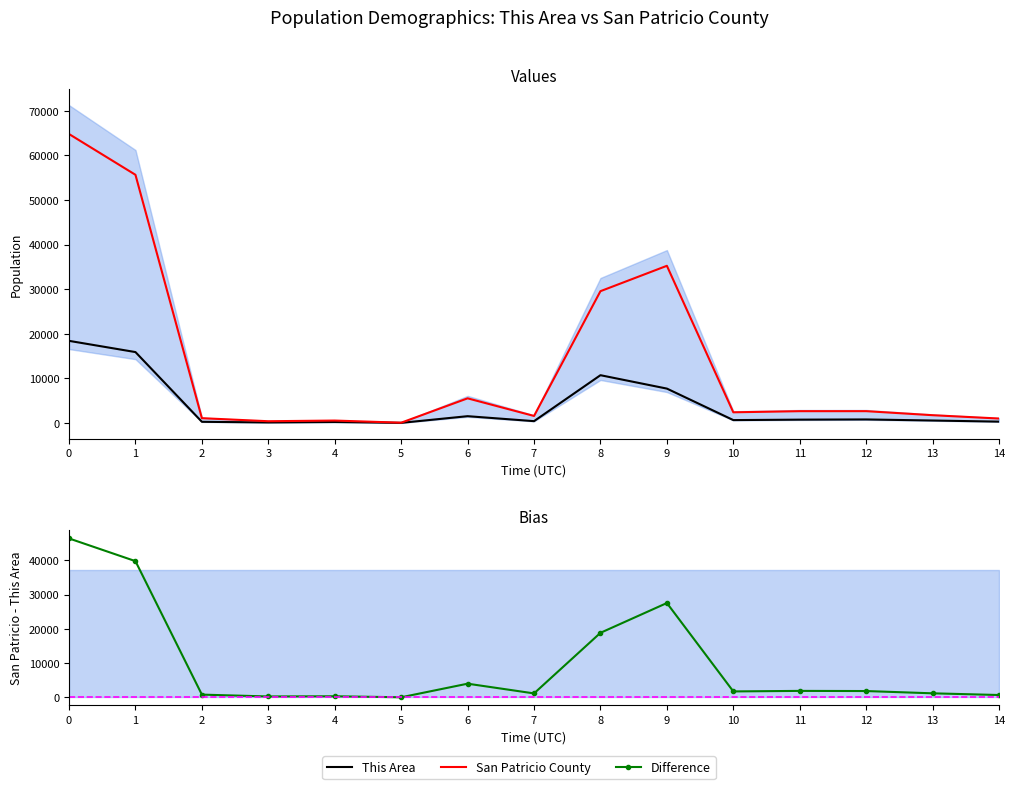

True or false: This Area and Difference intersect in this chart.

False